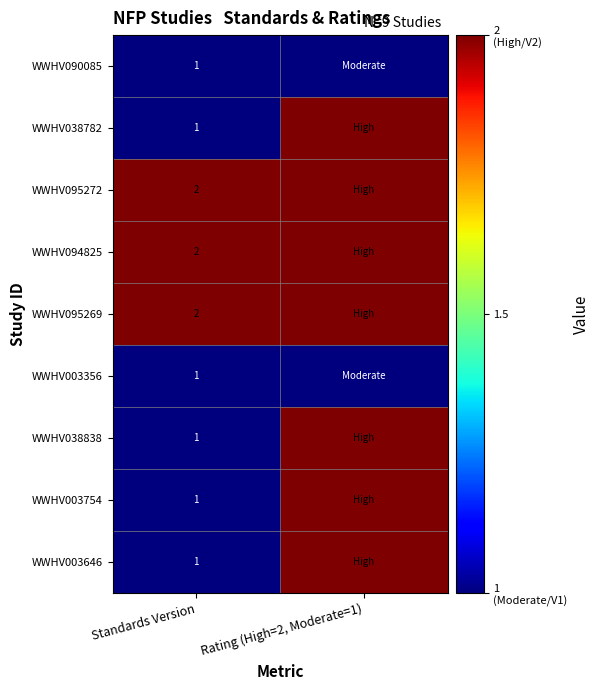

What is the minimum value shown in the chart?

1